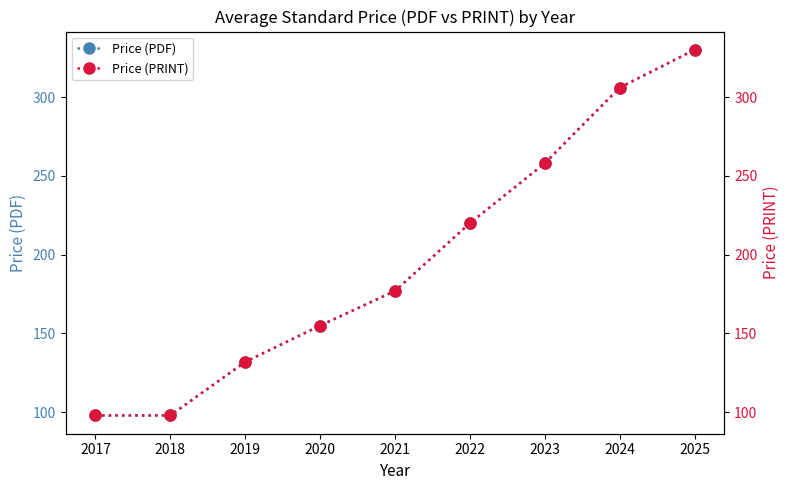

Count the number of categories in the chart.

9